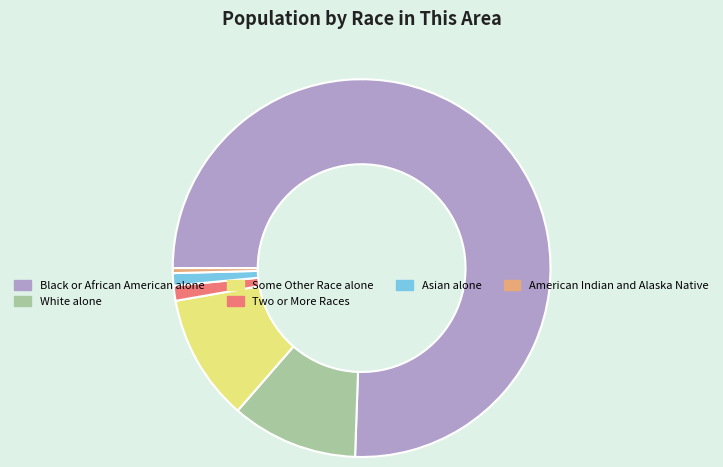

Does any single category account for the majority?

Yes